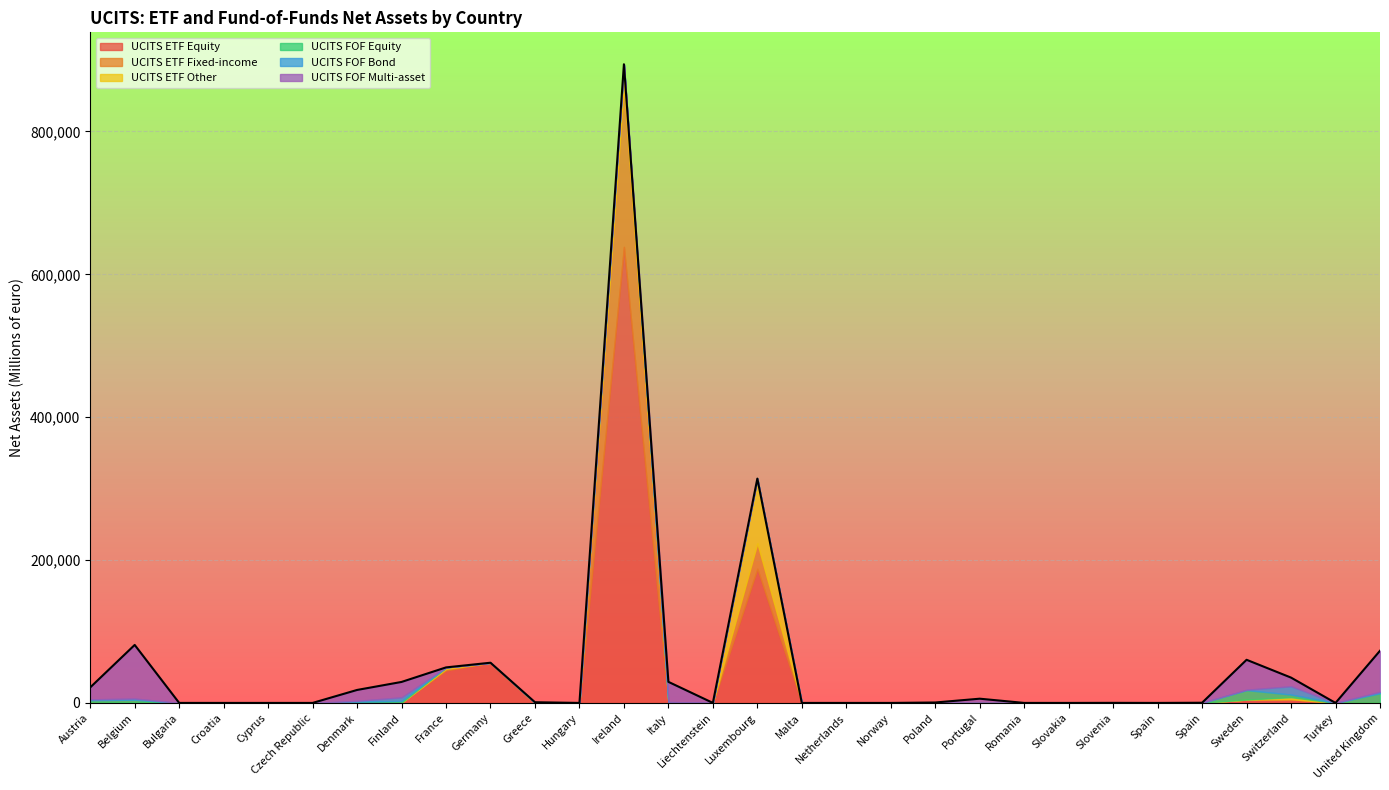

The value at Romania is 6.6. True or false?

False